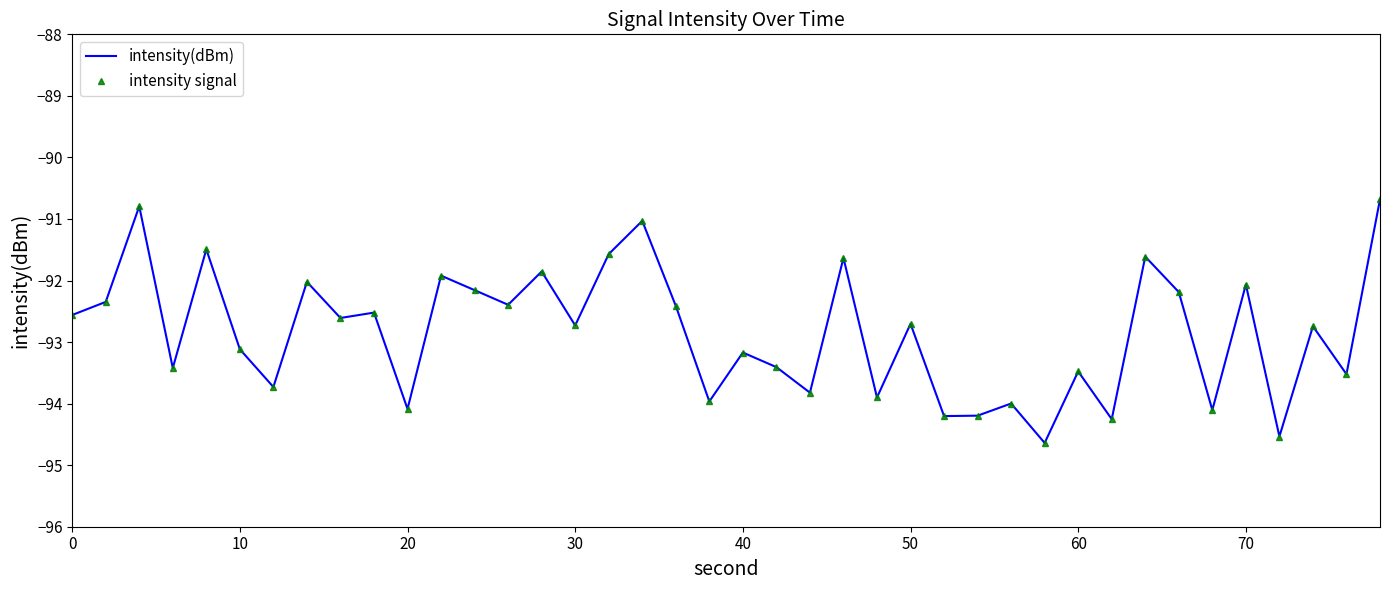

How many lines are shown in the chart?

2